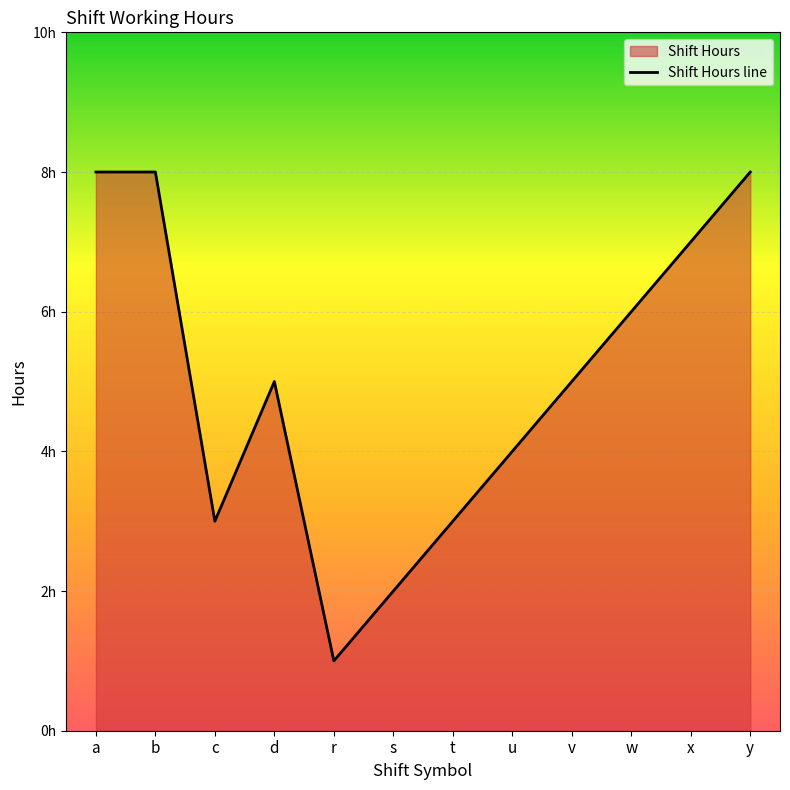

Does the chart display data point markers on the line(s)?

No